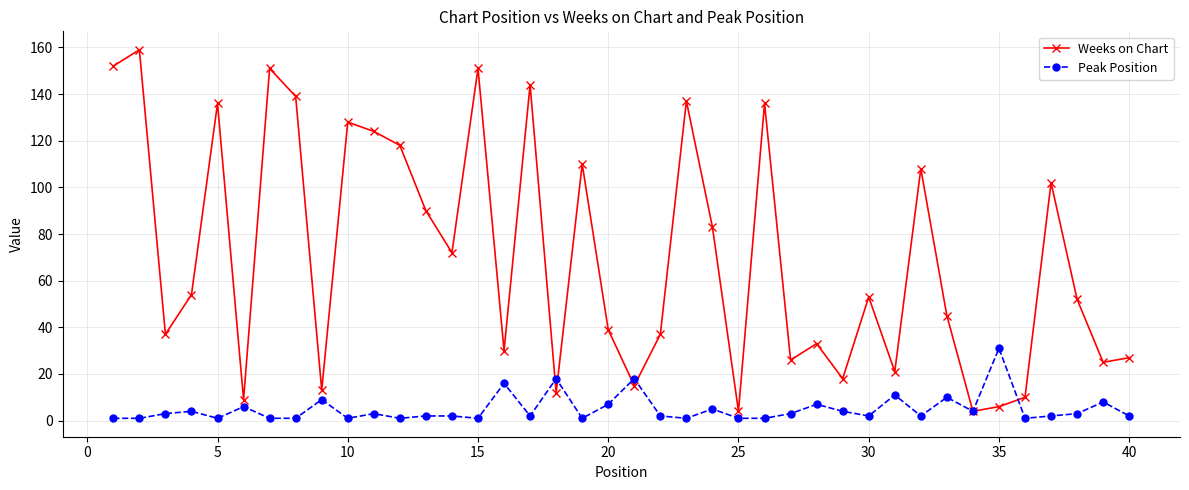

Which series has the largest range (max minus min)?

Weeks on Chart